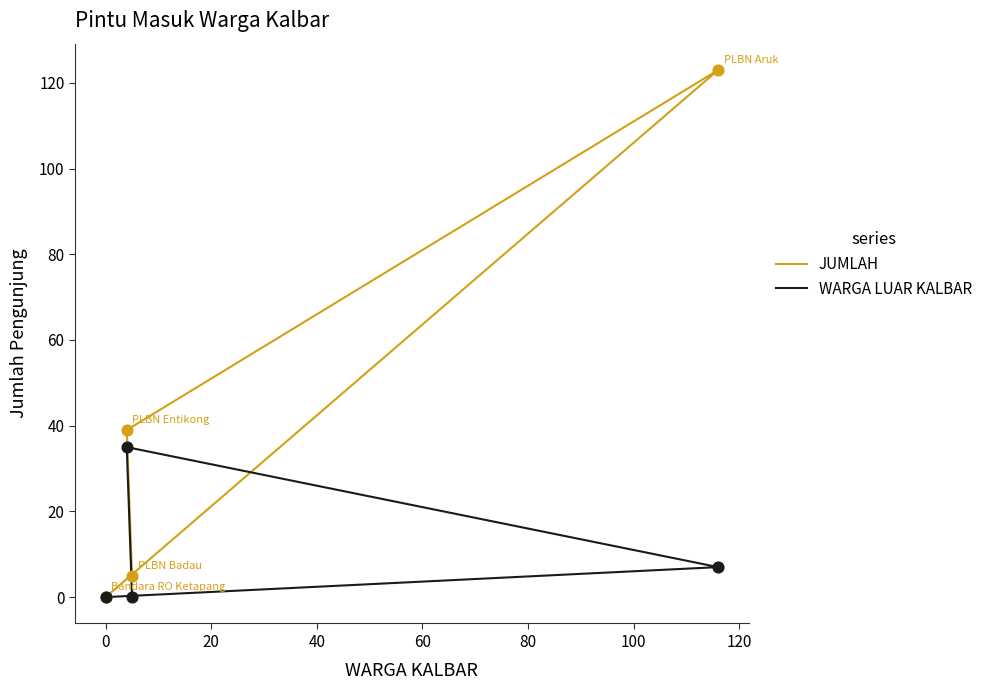

Which series has the widest spread of Y values?

JUMLAH